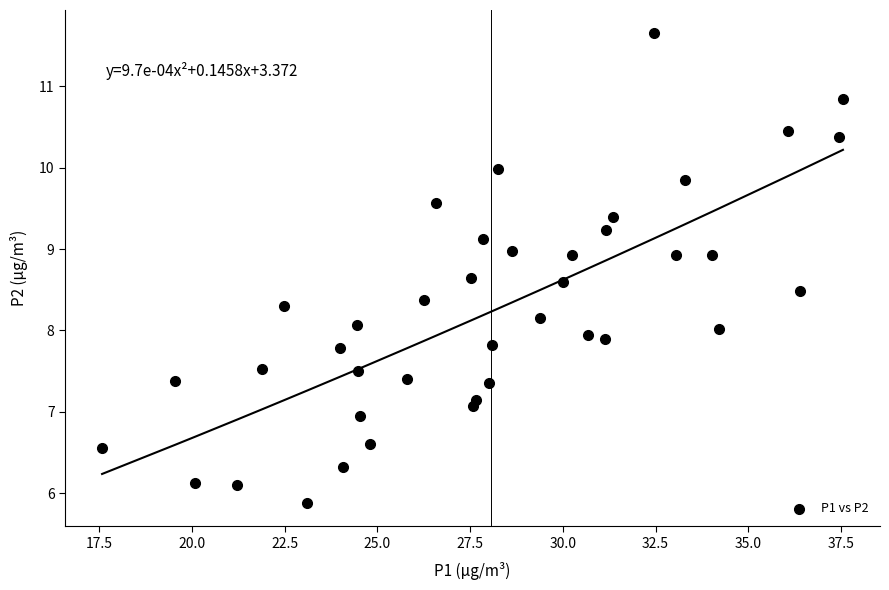

What is the range of Y values (max minus min)?

5.8